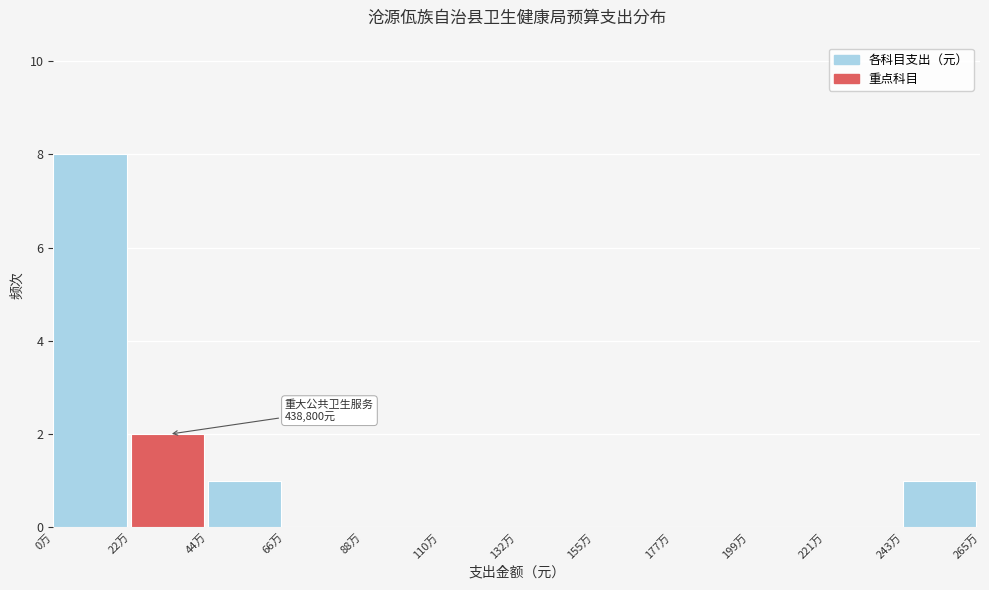

Reading right to left, transcribe all the data shown in this chart.

243万=1	221万=0	199万=0	177万=0	155万=0	132万=0	110万=0	88万=0	66万=0	44万=1	22万=2	0万=8